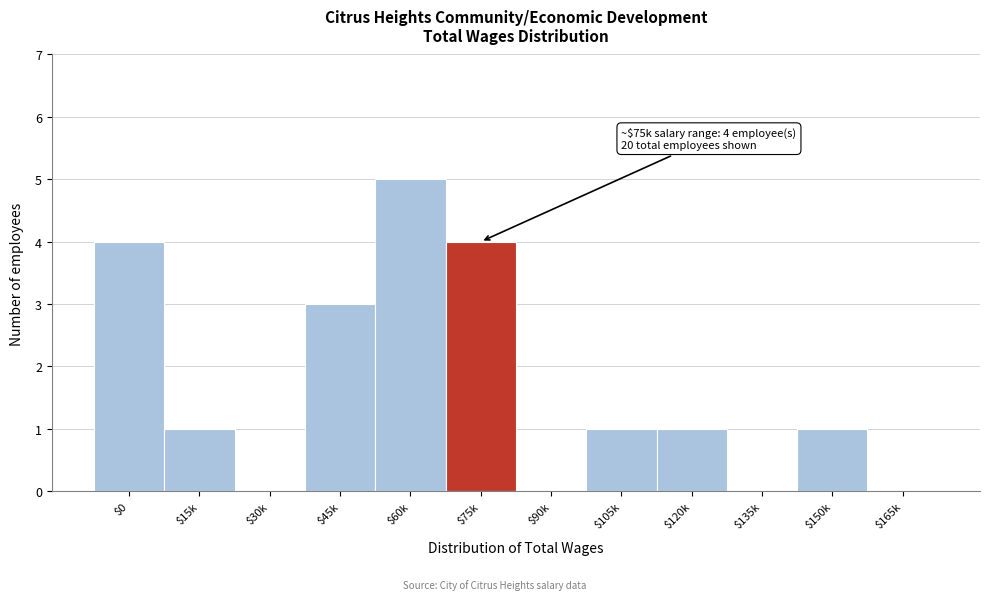

Is it true that the value at $45k is 4?

False